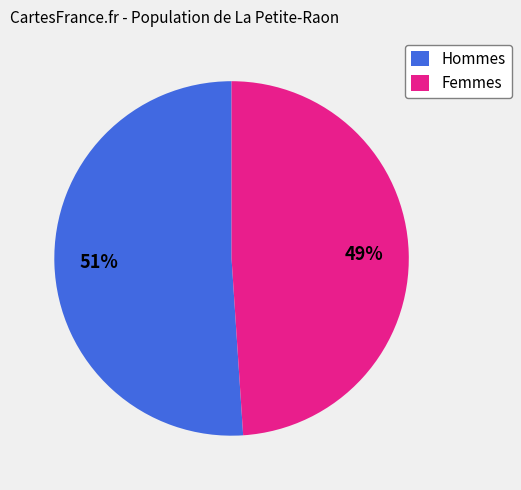

Which category has the biggest portion of the pie?

Hommes